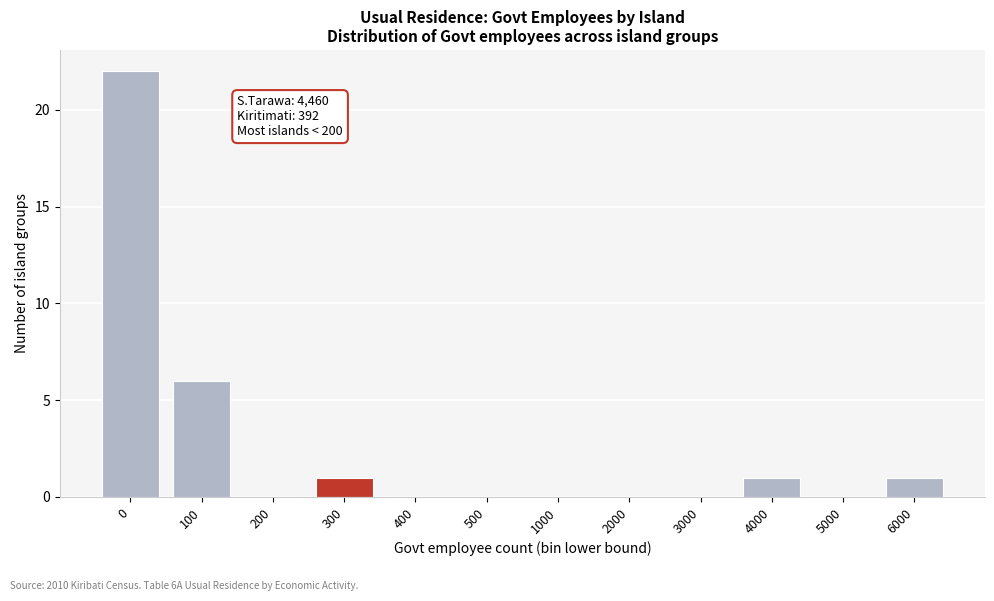

What is the sum of all values?

31